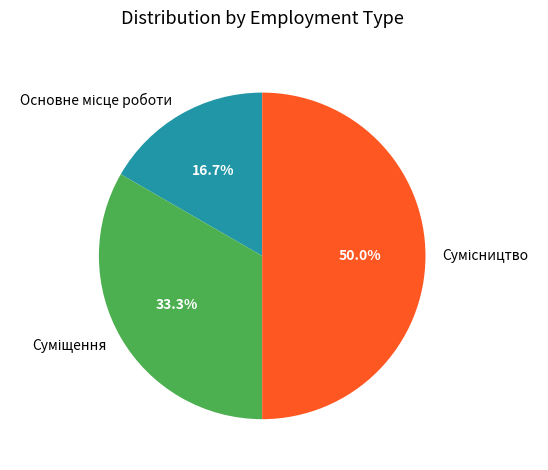

To the nearest percent, what portion does Суміщення represent?

33%